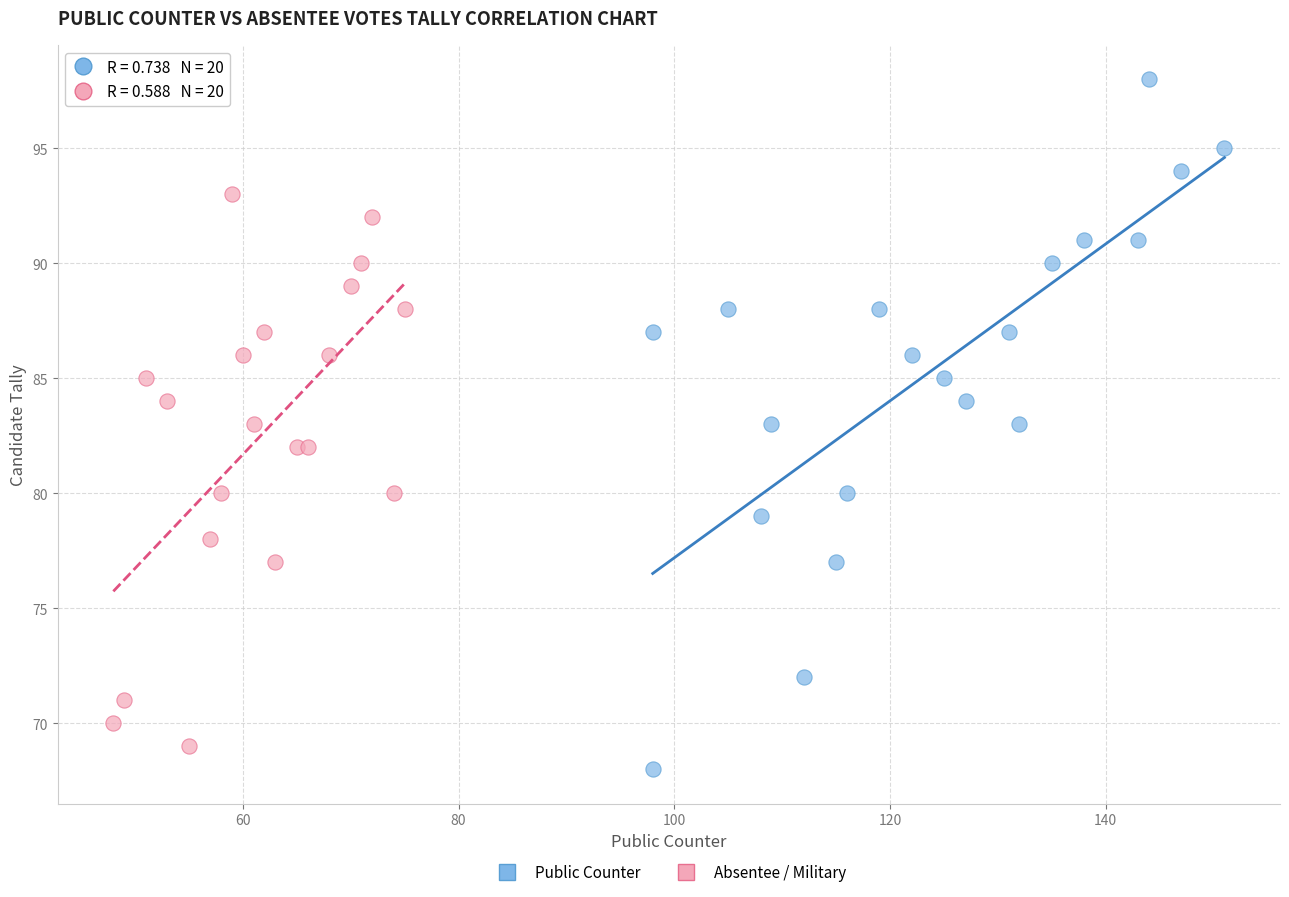

Which series has the widest spread of Y values?

Public Counter